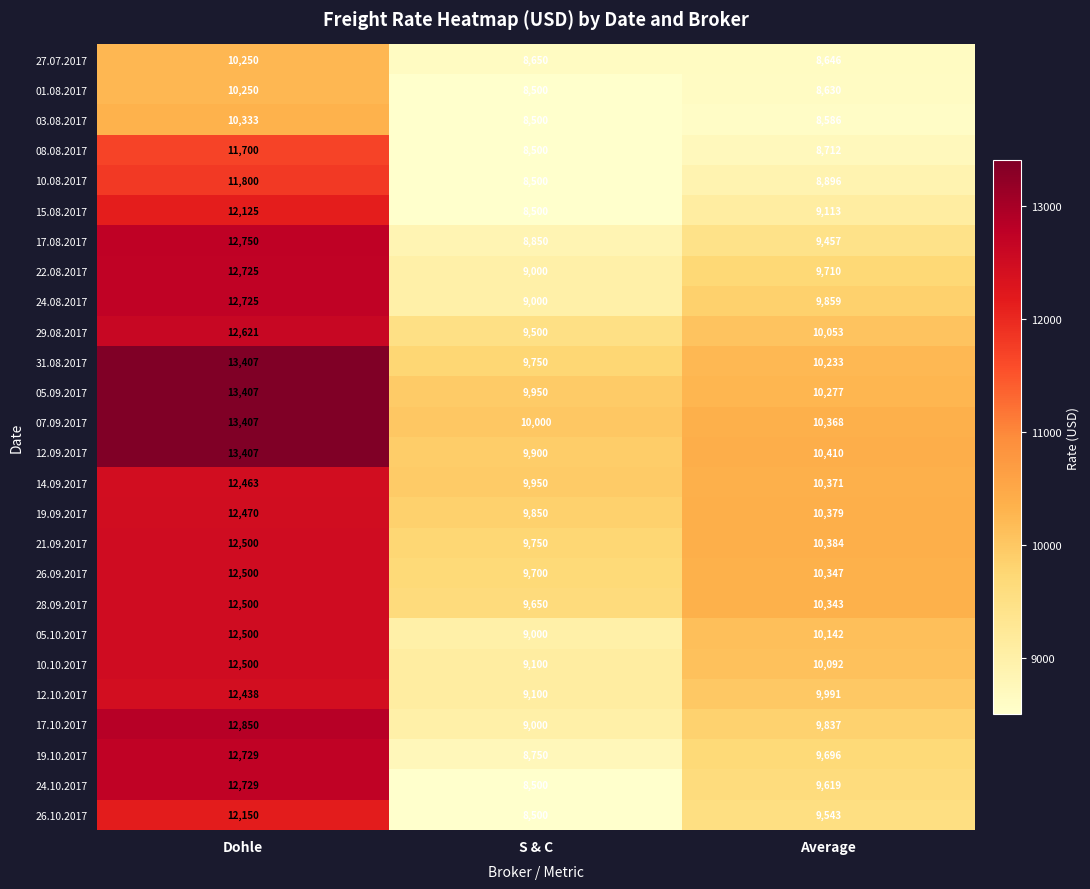

What is the average value of the 19.10.2017 series?

10392